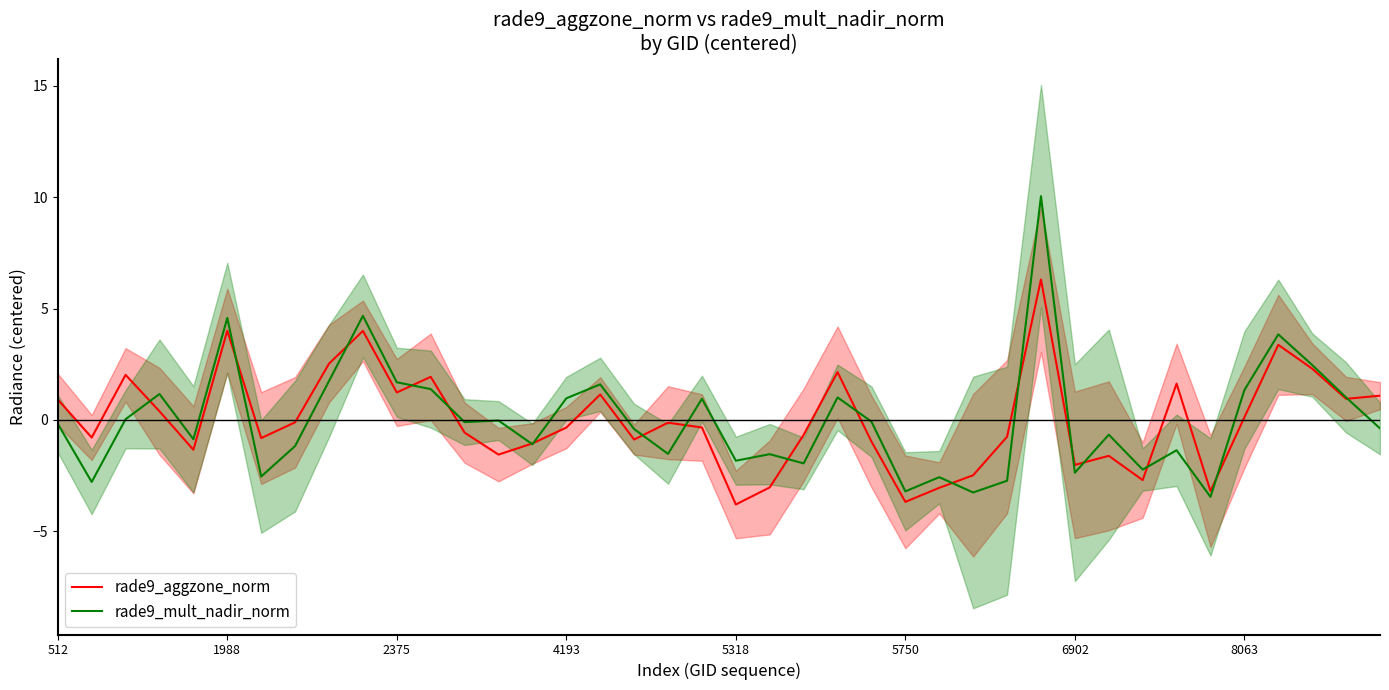

What is the approximate value of rade9_mult_nadir_norm at 5750?

-3.2